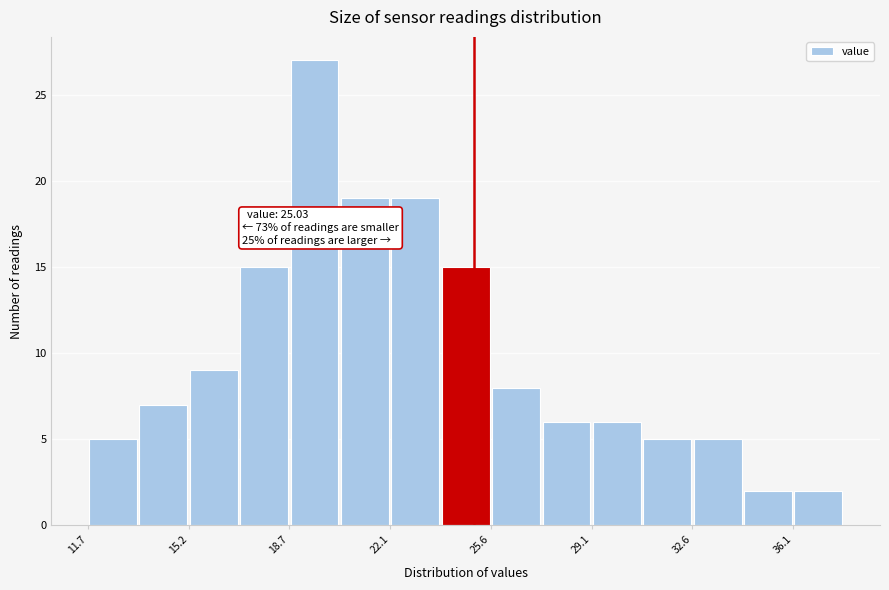

Around what value on the x-axis is the tallest bar? Give the approximate position of its centre, as read against the axis.

19.5